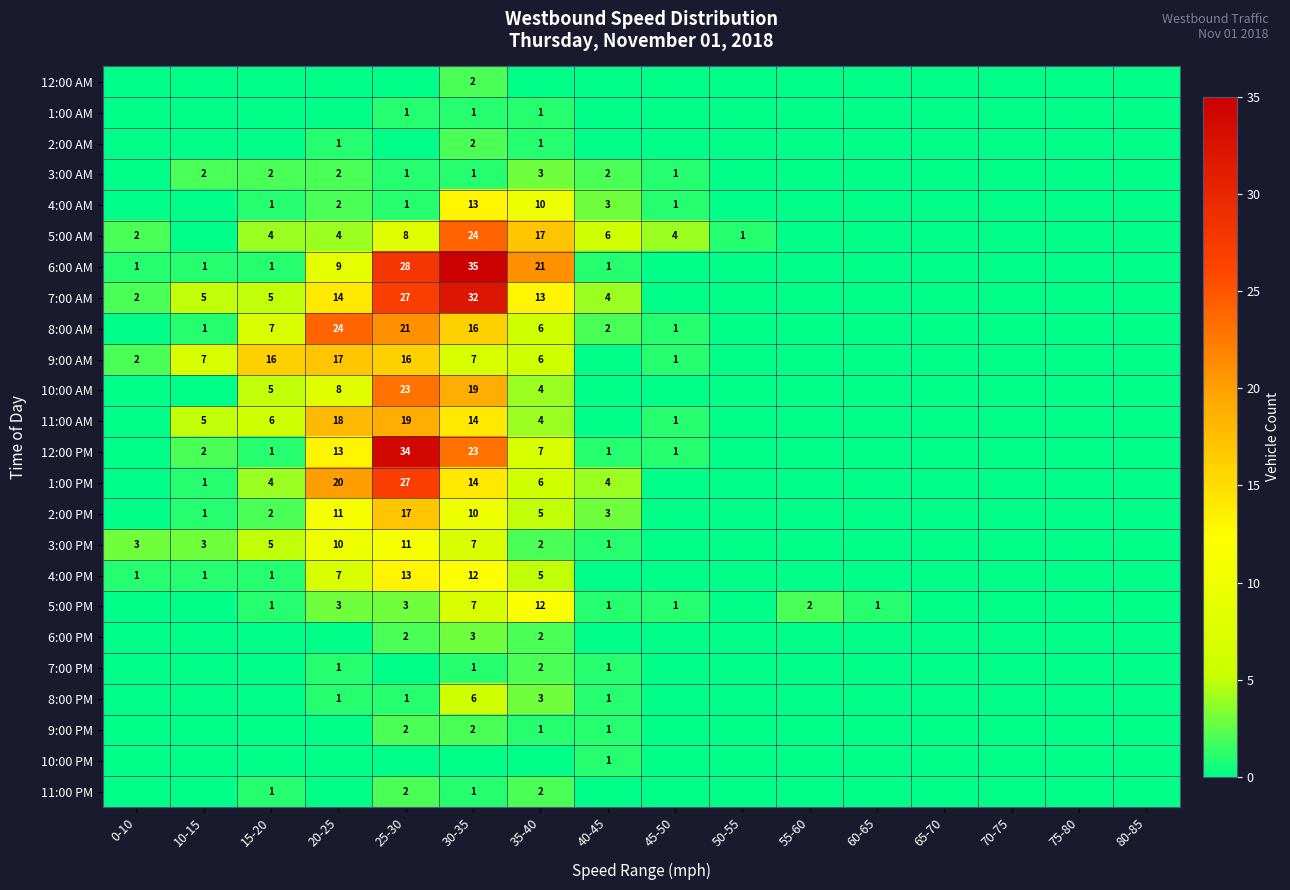

What is the greatest value displayed?

35